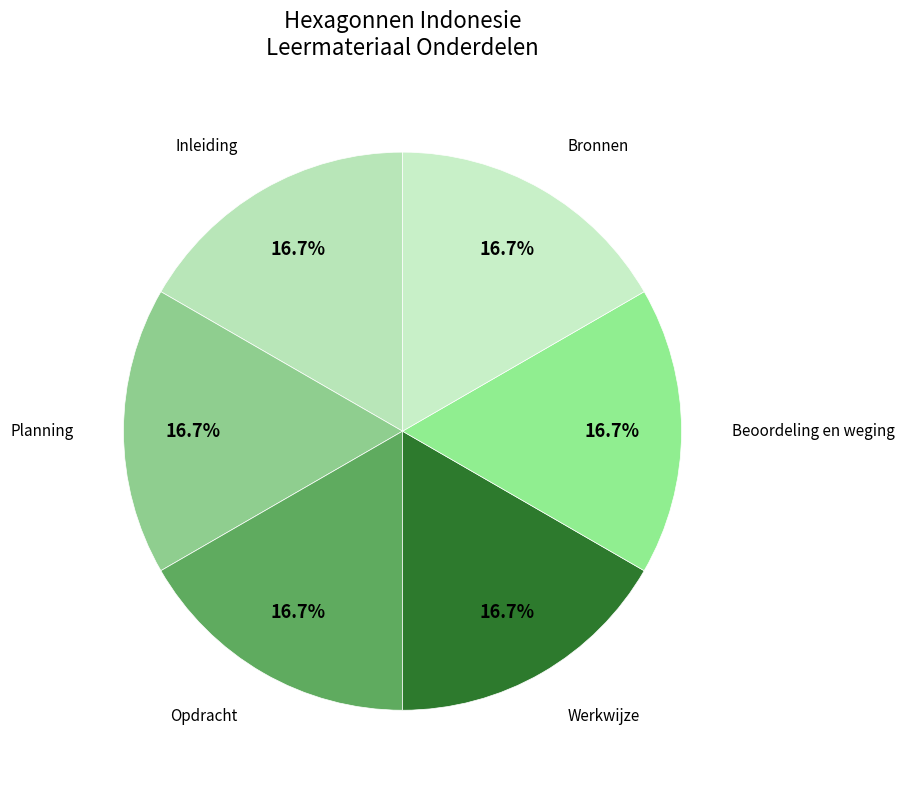

Which slice is the smallest?

Inleiding